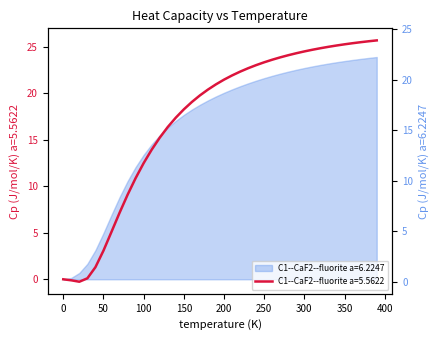

Where is C1--CaF2--fluorite a=5.5622 nearest to the value 12?

100